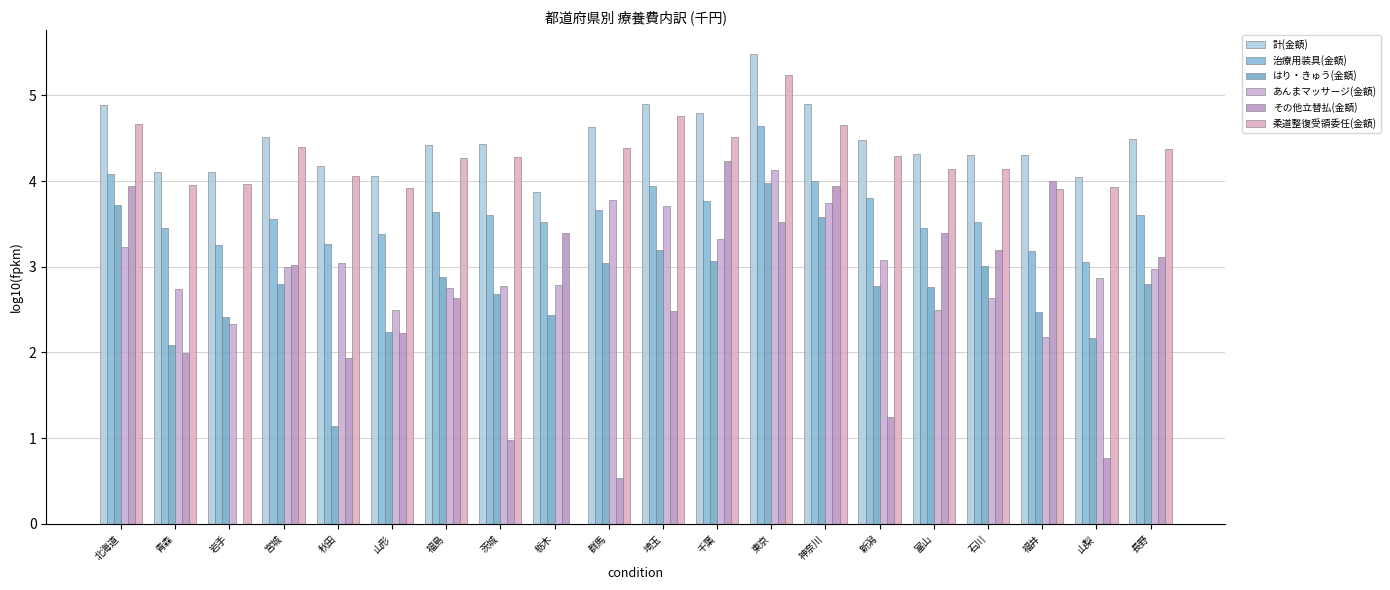

Is it true that その他立替払(金額) equals 2.5 at 埼玉?

True